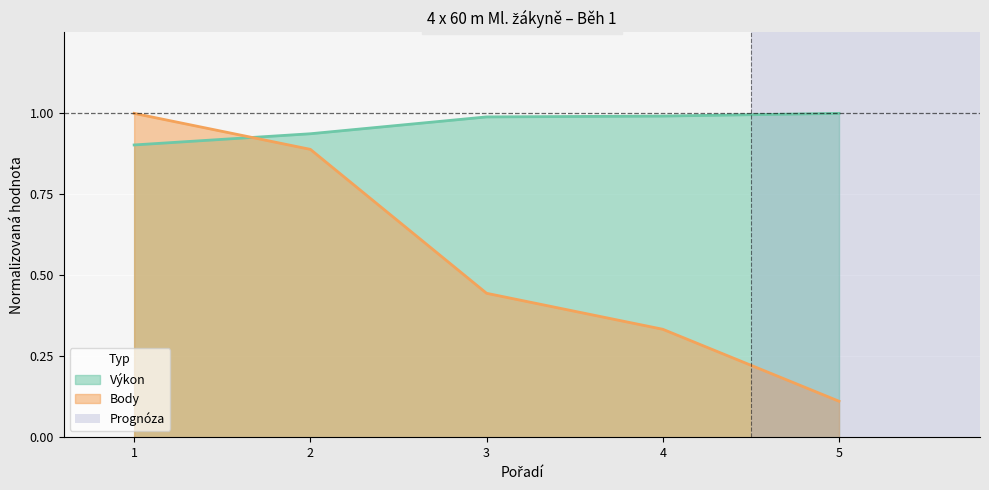

What is the total value across all series at 1?

1.9